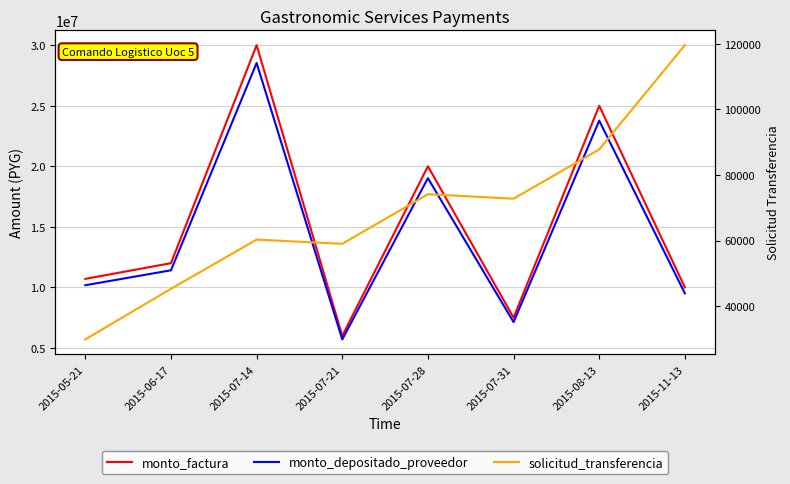

How many lines are shown in the chart?

3